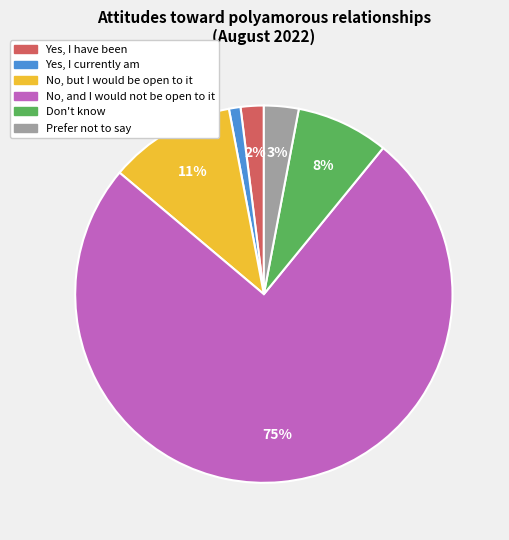

Combined, do Yes, I currently am and No, and I would not be open to it account for over 50%?

Yes